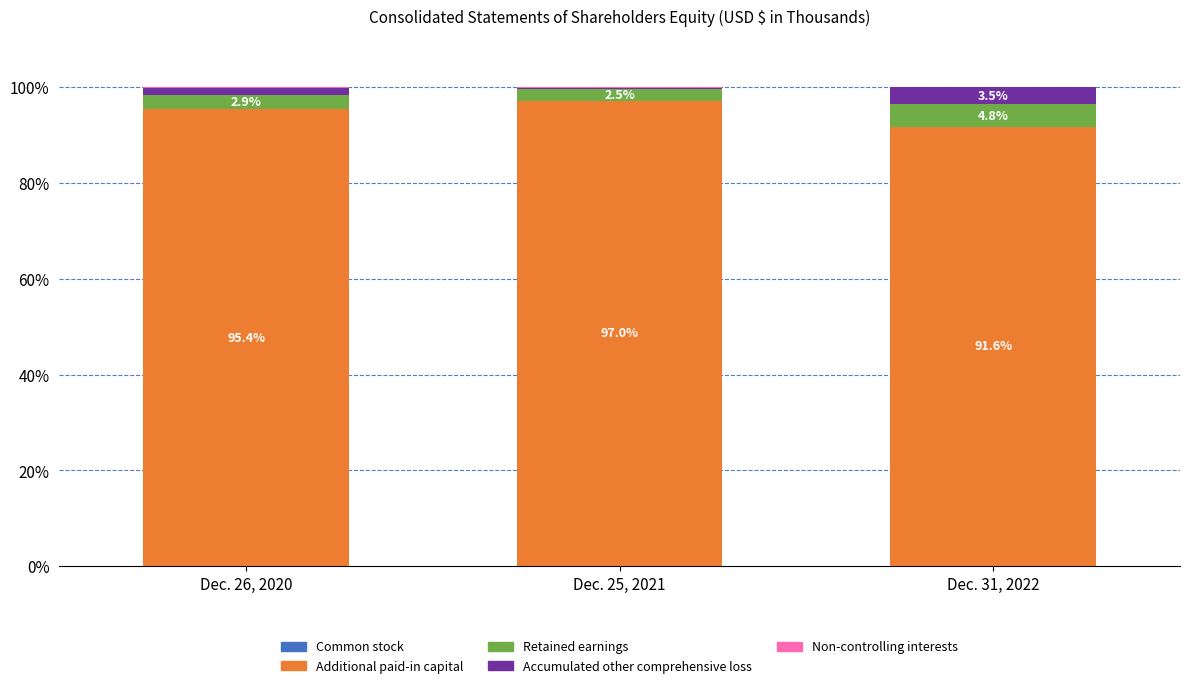

Are the bars grouped side by side (vs. stacked)?

No